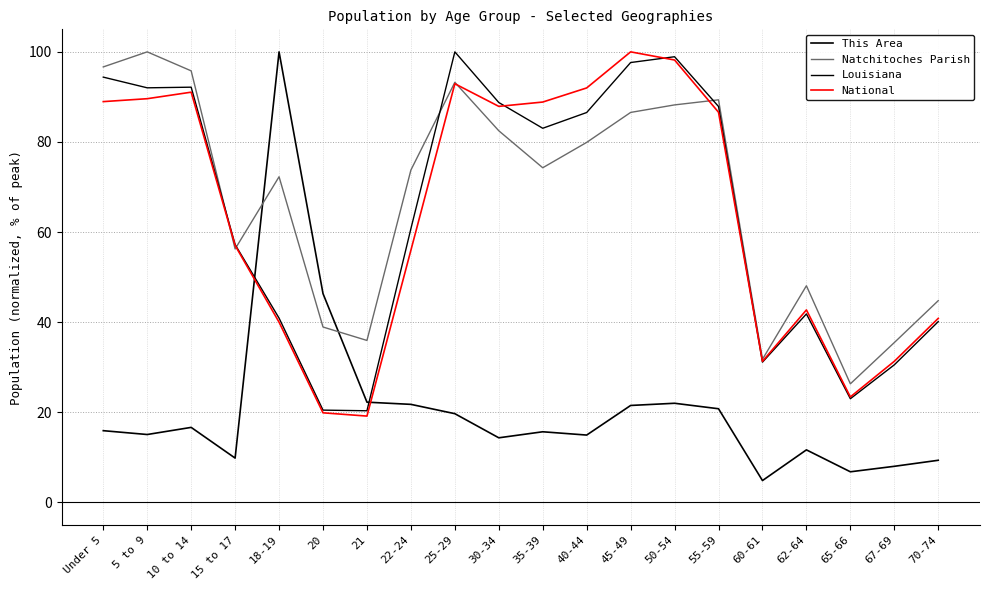

Which category has the lowest value in the This Area series?

60-61